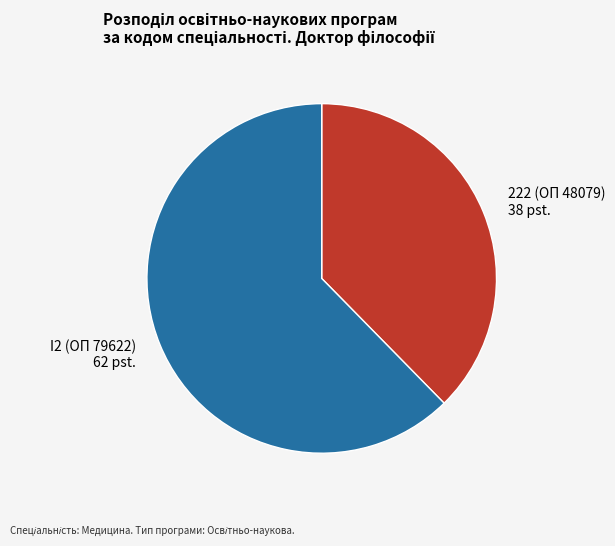

Which slice represents more than half of the pie?

I2 (ОП 79622)